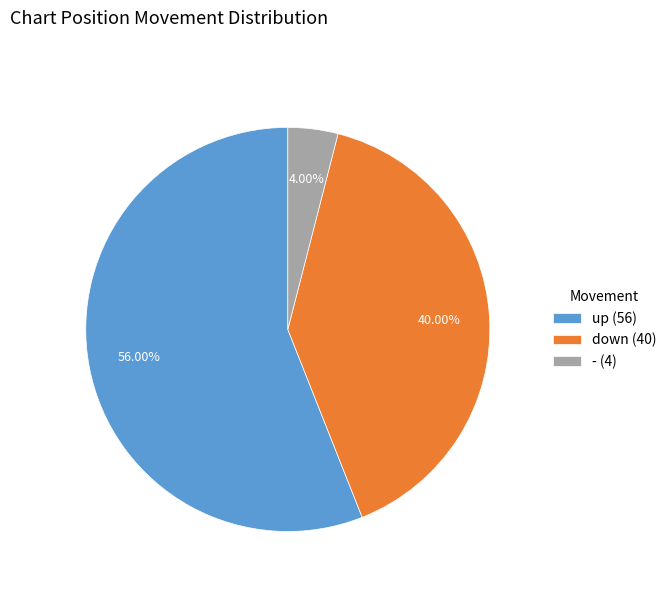

Which category has the biggest portion of the pie?

up